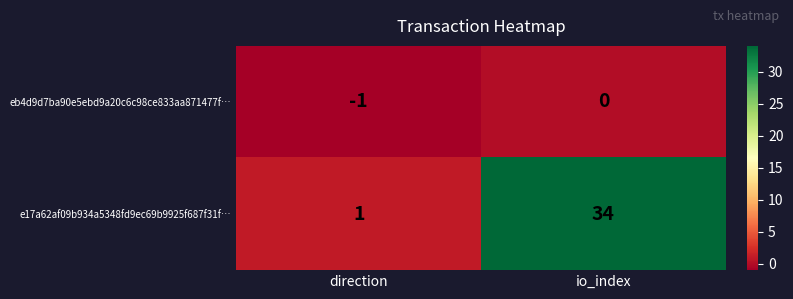

What is the total value across all series at io_index?

34